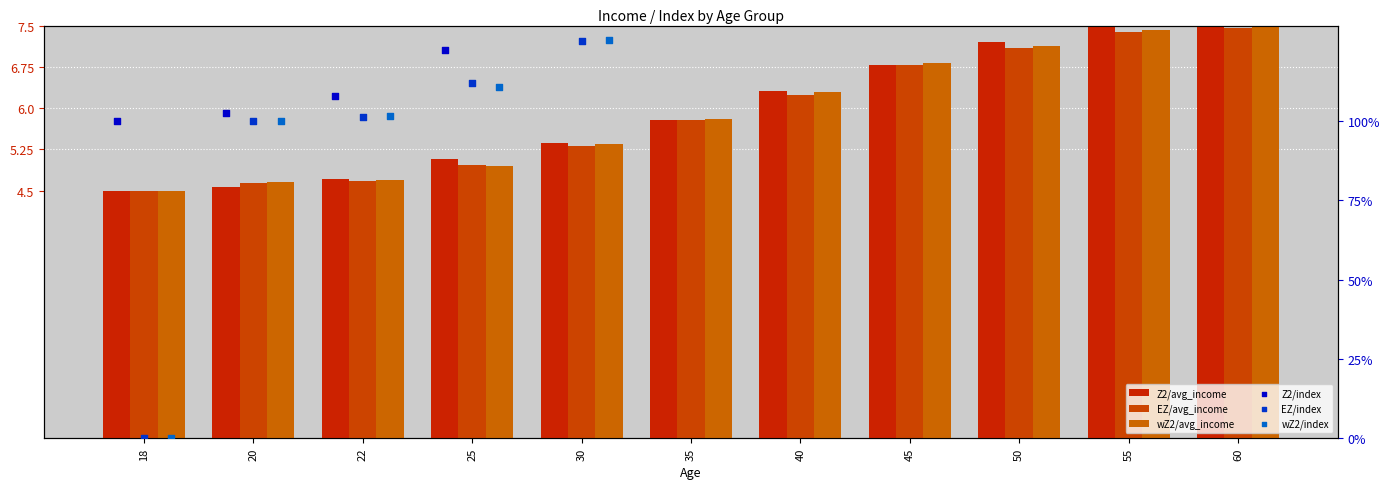

What are all the series names shown in the legend?

Z2/avg_income, EZ/avg_income, wZ2/avg_income, Z2/index, EZ/index, wZ2/index